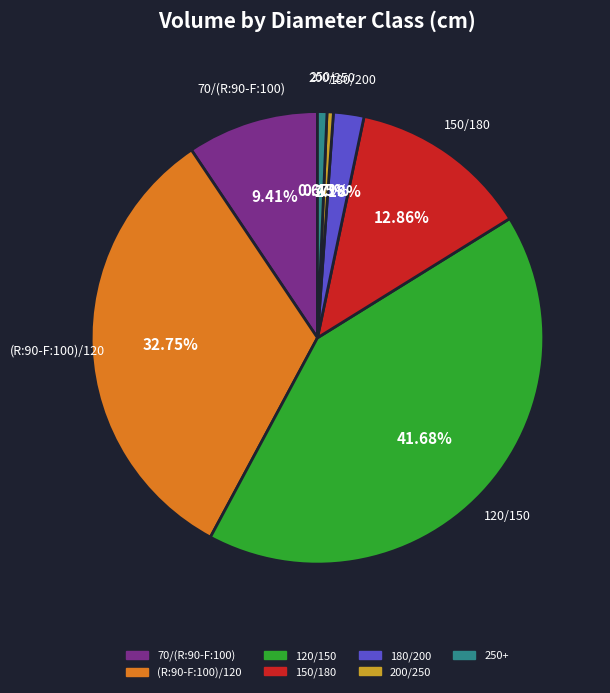

The (R:90-F:100)/120 slice represents 42% of the pie. True or false?

False